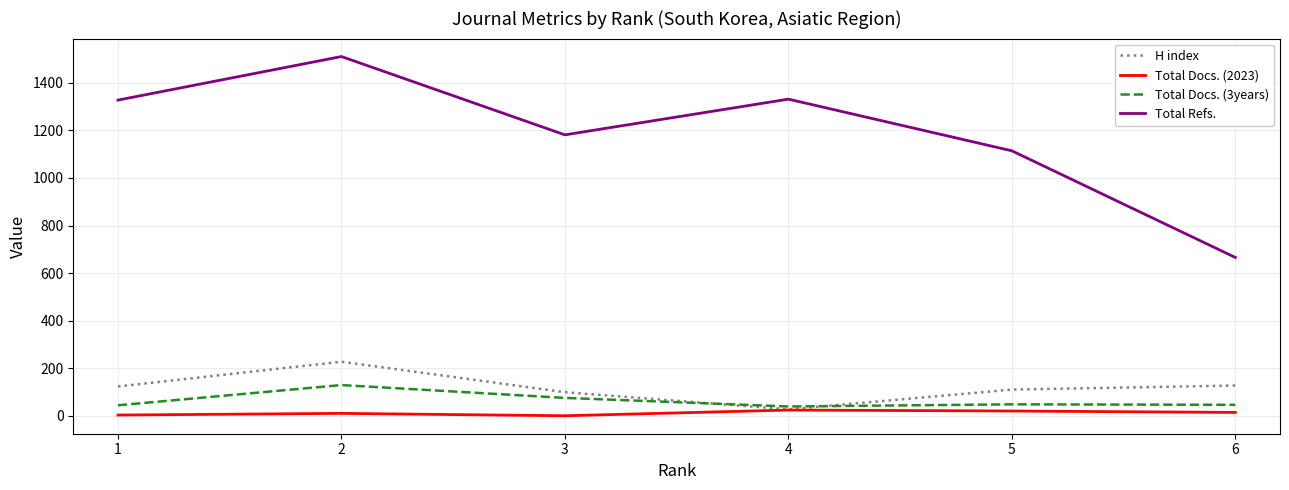

Does the chart have visible grid lines?

Yes